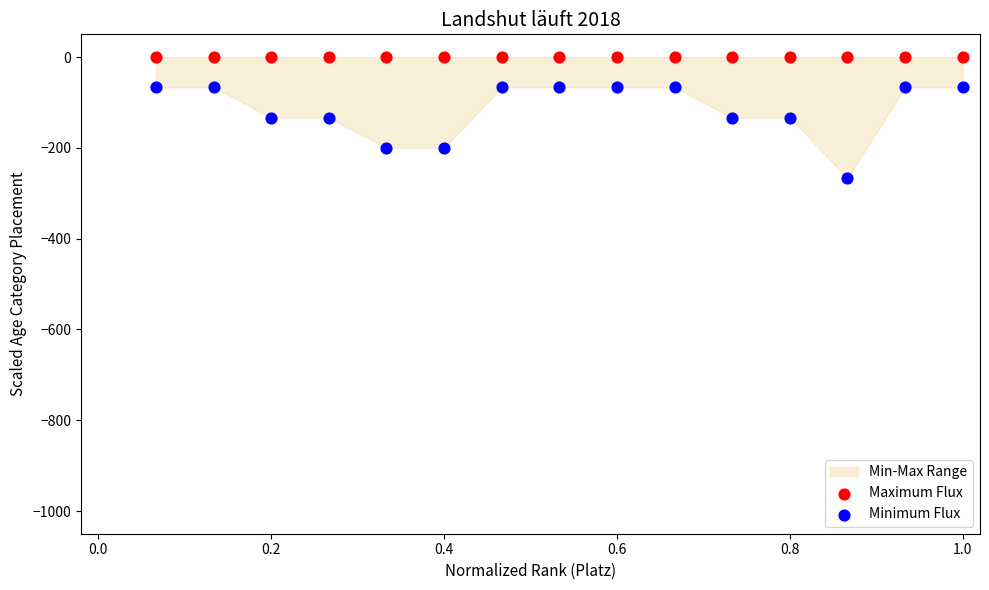

Which series reaches the maximum Y coordinate?

Maximum Flux